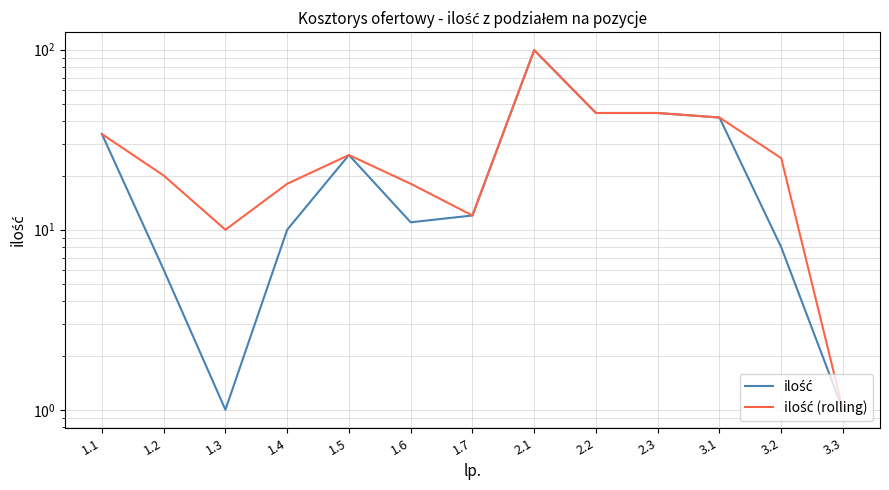

At which label is ilość (rolling) closest to 50?

2.2